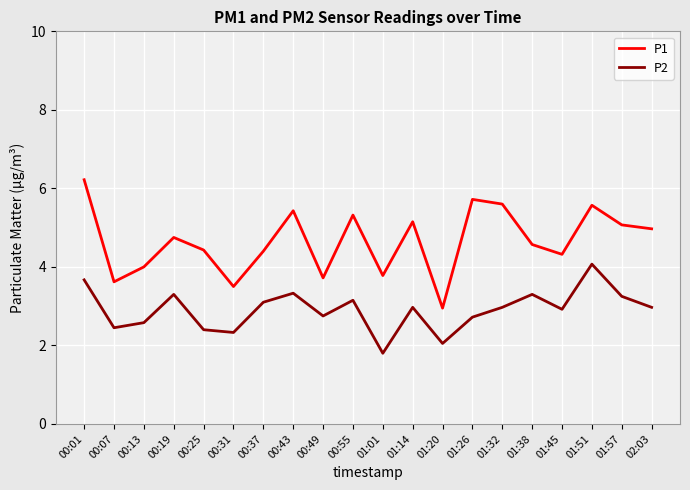

Where is the first local maximum for P2?

00:19